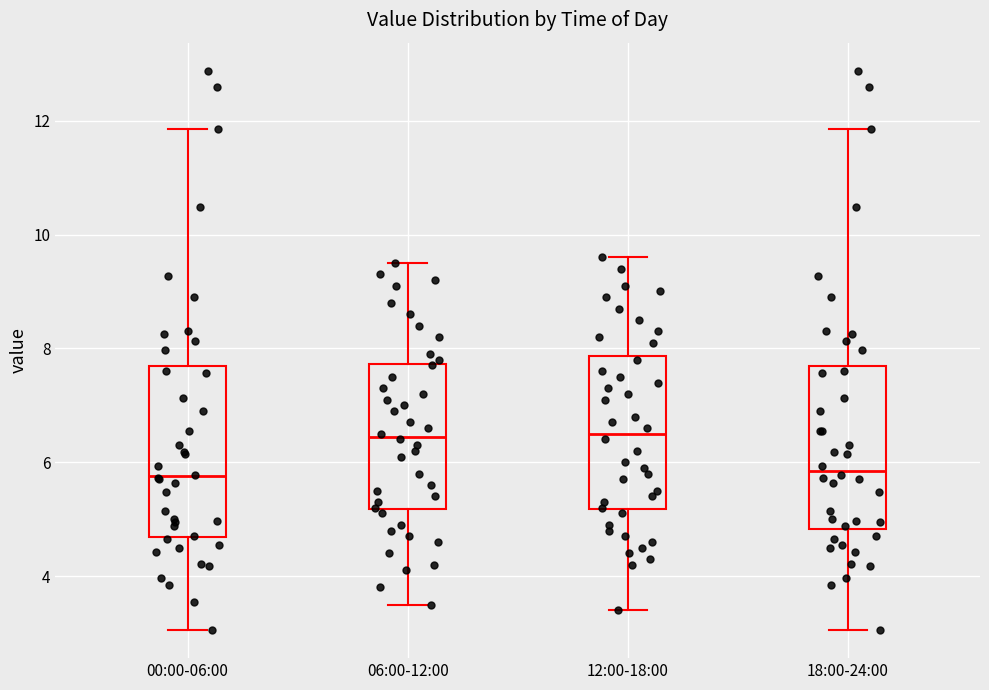

Reading left to right, read every box against the y-axis: the position of its median line, the range the box covers, and the ends of its whiskers. The values are not printed on the chart, so give them approximately, as read against the axis.

00:00-06:00: median 5.8, box 4.6 to 7.6, whiskers 3.0 to 11.8
06:00-12:00: median 6.4, box 5.2 to 7.8, whiskers 3.6 to 9.6
12:00-18:00: median 6.6, box 5.2 to 7.8, whiskers 3.4 to 9.6
18:00-24:00: median 5.8, box 4.8 to 7.6, whiskers 3.0 to 11.8